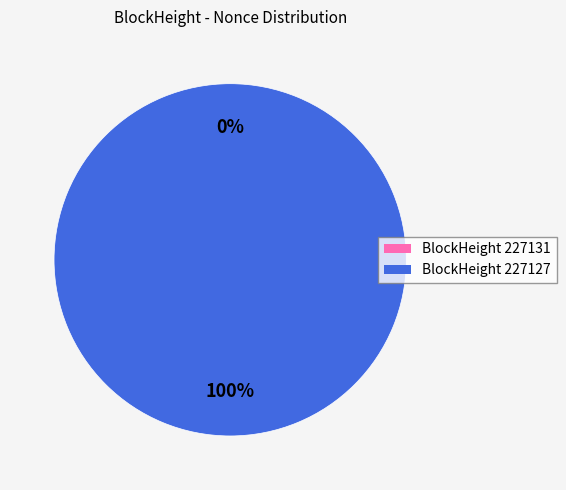

How many segments does this pie chart have?

2